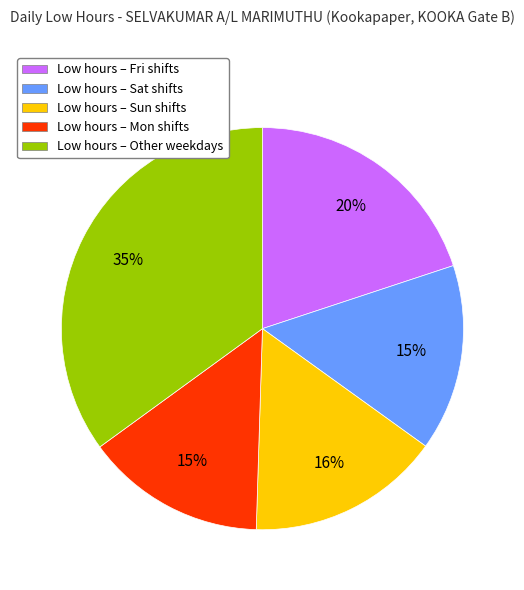

Does any single category account for the majority?

No